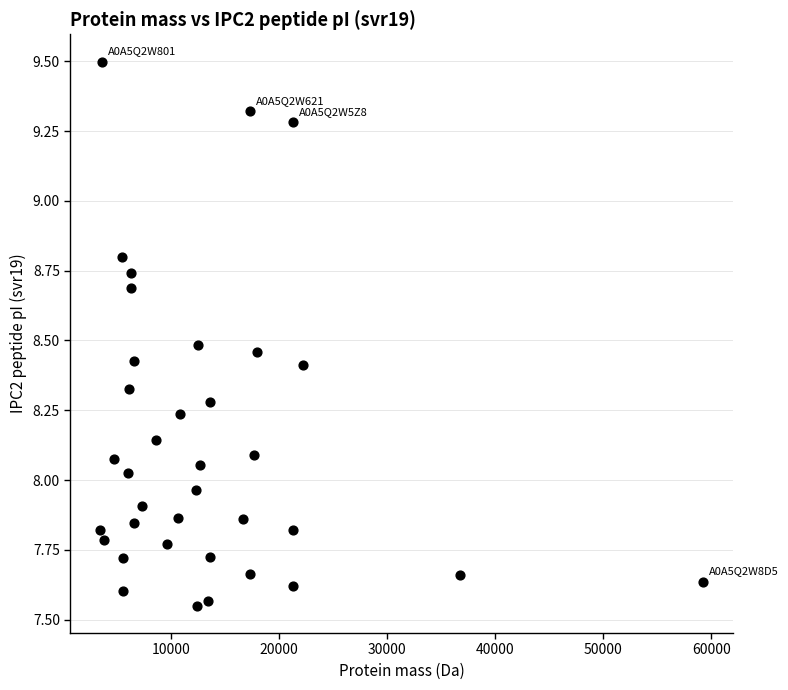

What is the range of Y values (max minus min)?

1.9